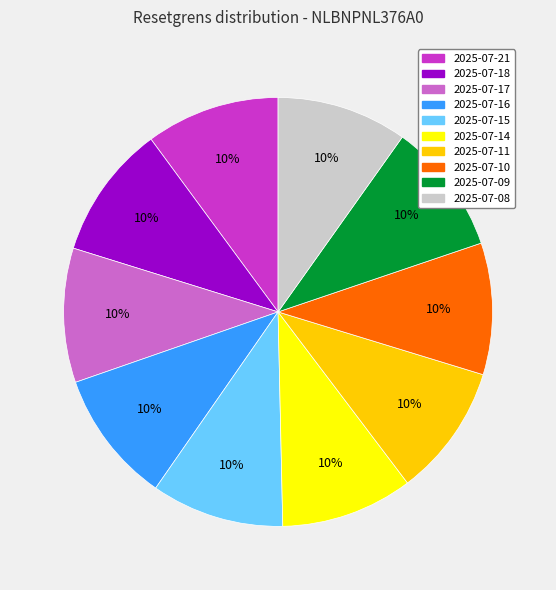

What is the ratio of the value at 2025-07-10 to the value at 2025-07-09?

1.0